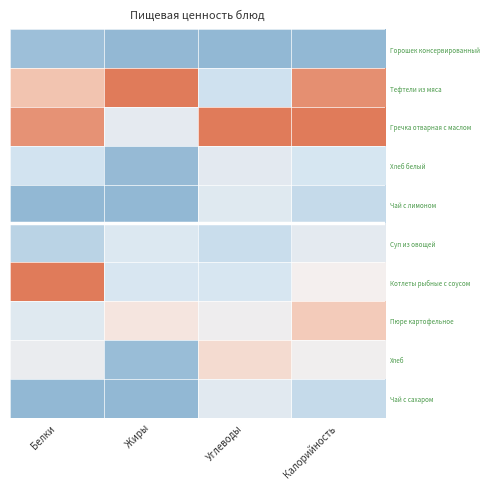

Reading right to left, what are all the values shown in this chart?

Горошек консервированный: Калорийность=0.0	Углеводы=0.0	Жиры=0.0	Белки=0.0
Тефтели из мяса: Калорийность=0.9	Углеводы=0.2	Жиры=1.0	Белки=0.7
Гречка отварная с маслом: Калорийность=1.0	Углеводы=1.0	Жиры=0.4	Белки=0.9
Хлеб белый: Калорийность=0.3	Углеводы=0.3	Жиры=0.0	Белки=0.2
Чай с лимоном: Калорийность=0.2	Углеводы=0.3	Жиры=0.0	Белки=0.0
Суп из овощей: Калорийность=0.4	Углеводы=0.2	Жиры=0.3	Белки=0.1
Котлеты рыбные с соусом: Калорийность=0.5	Углеводы=0.3	Жиры=0.3	Белки=1.0
Пюре картофельное: Калорийность=0.7	Углеводы=0.4	Жиры=0.6	Белки=0.3
Хлеб: Калорийность=0.5	Углеводы=0.6	Жиры=0.0	Белки=0.4
Чай с сахаром: Калорийность=0.2	Углеводы=0.3	Жиры=0.0	Белки=0.0